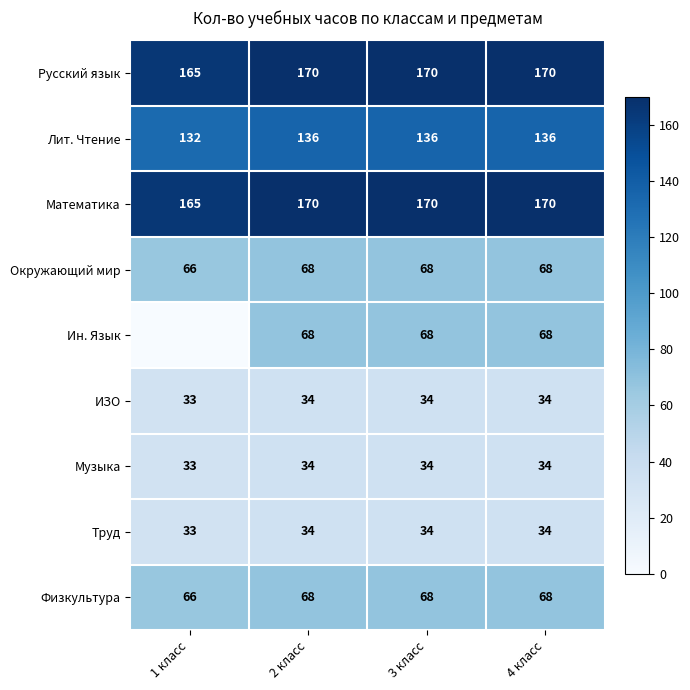

What is the total value across all series at 4 класс?

782